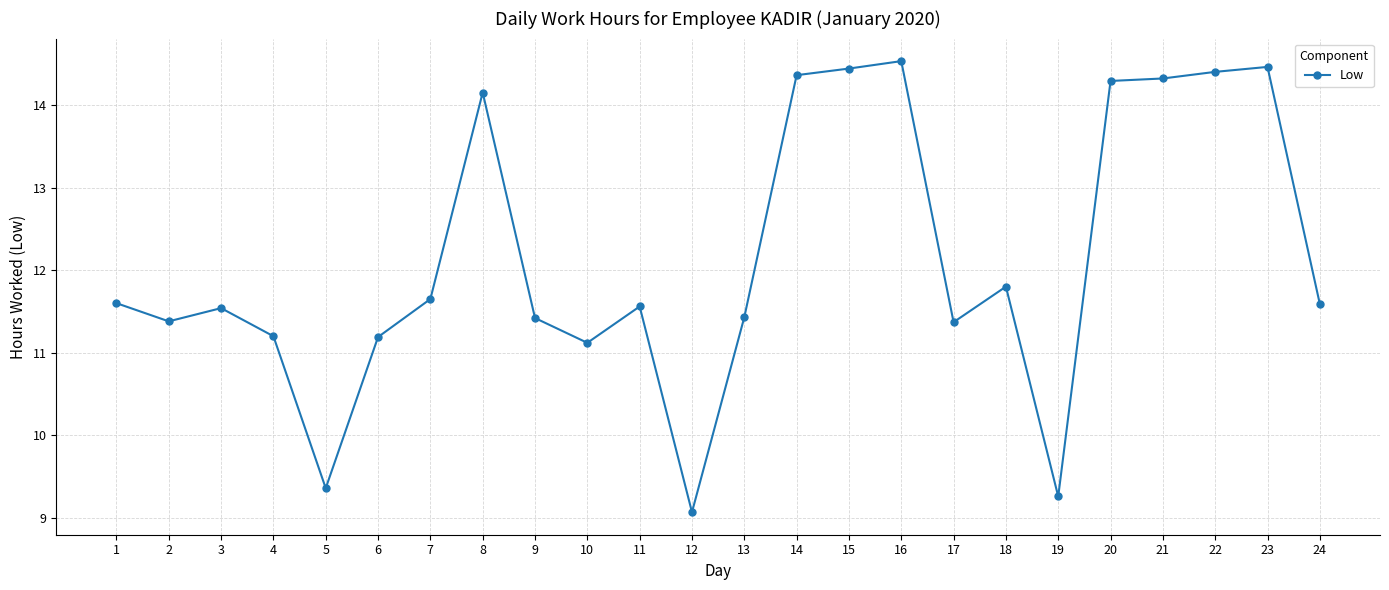

Which has a higher value, 14 or 24?

14